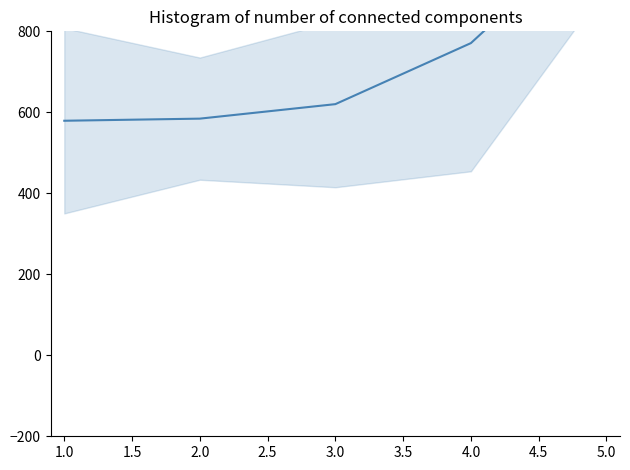

Count the number of values greater than 620.

3